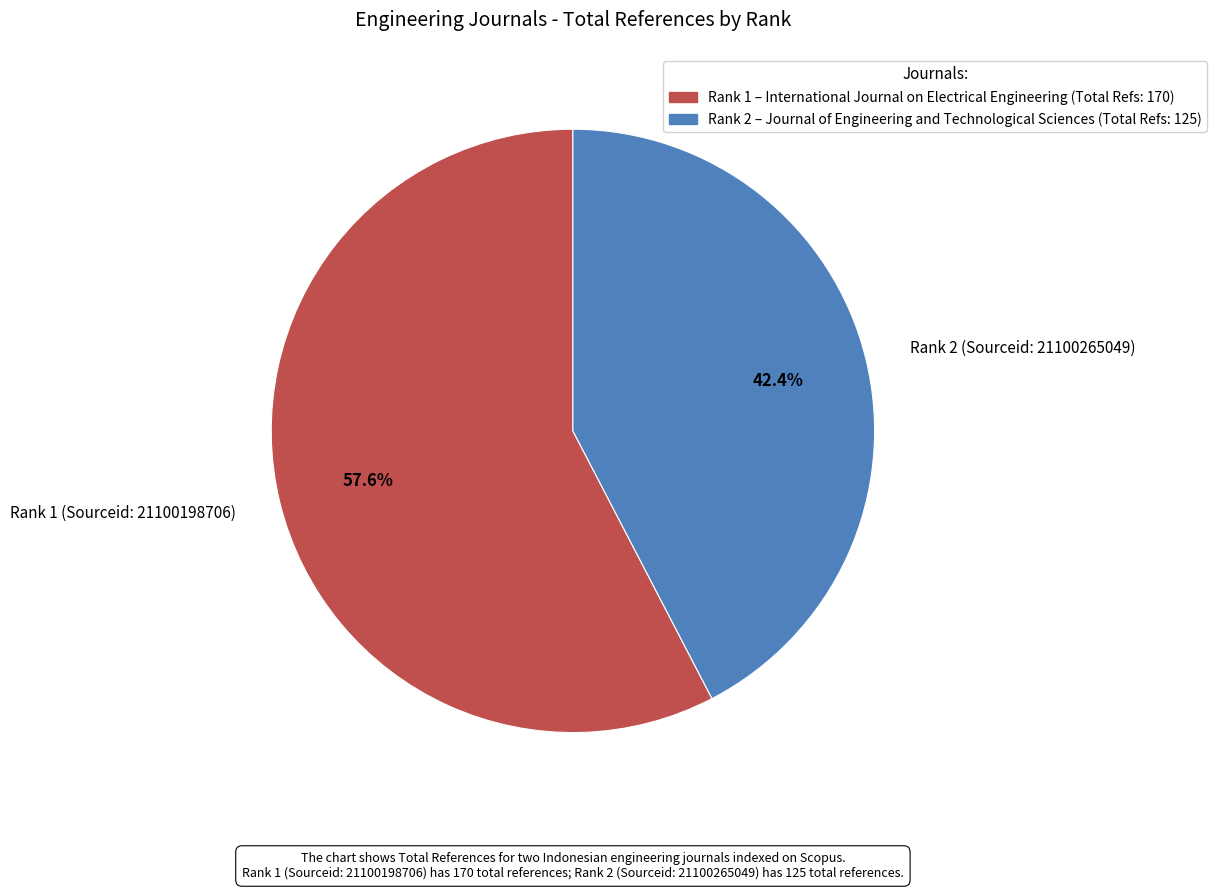

How many segments does this pie chart have?

2